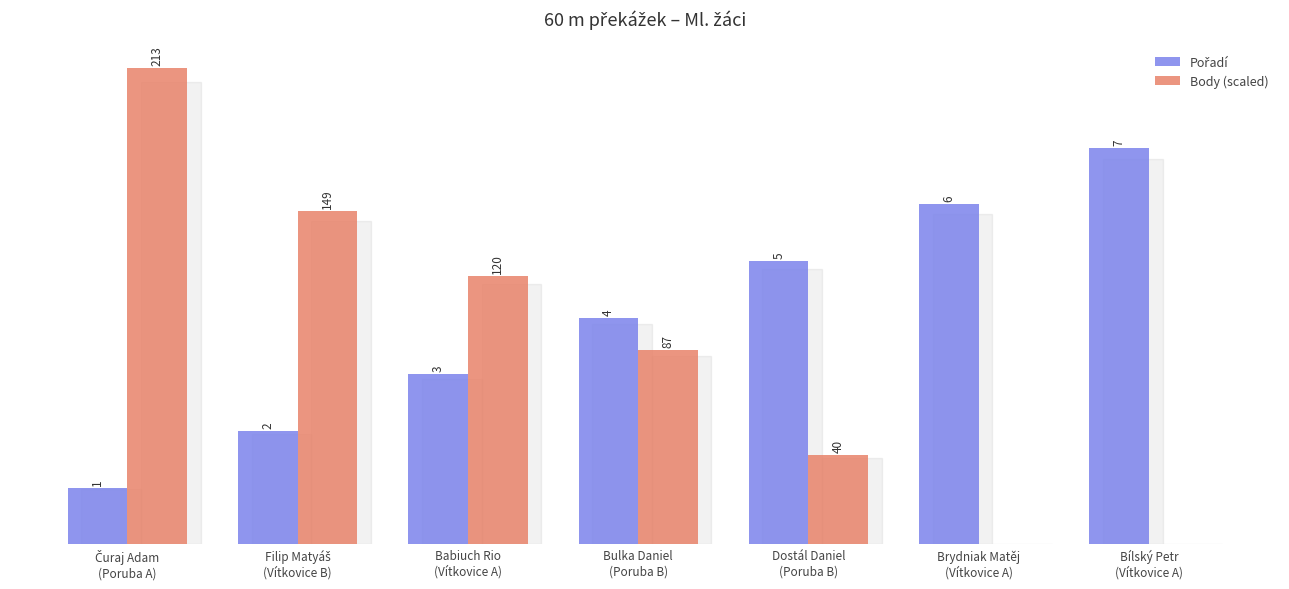

What is the value of the Body (scaled) bar at the 1st from the left?

8.4